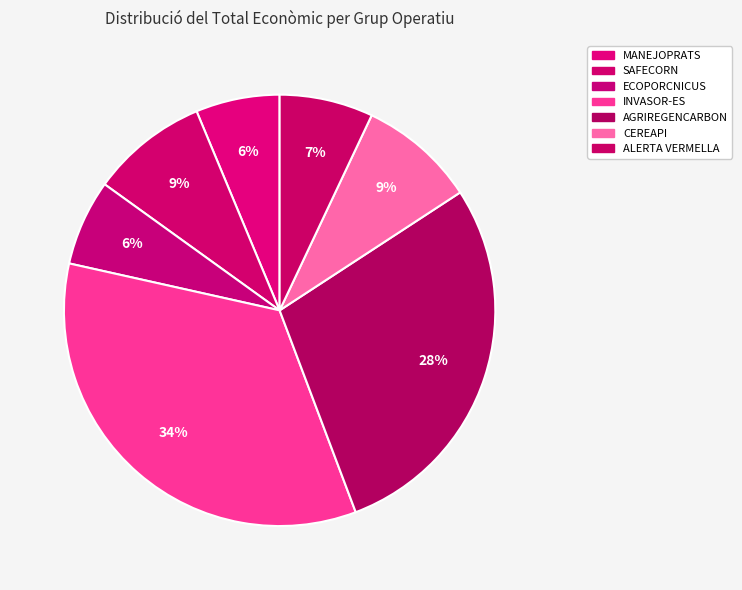

Is it true that AGRIREGENCARBON is 28% of the pie?

True